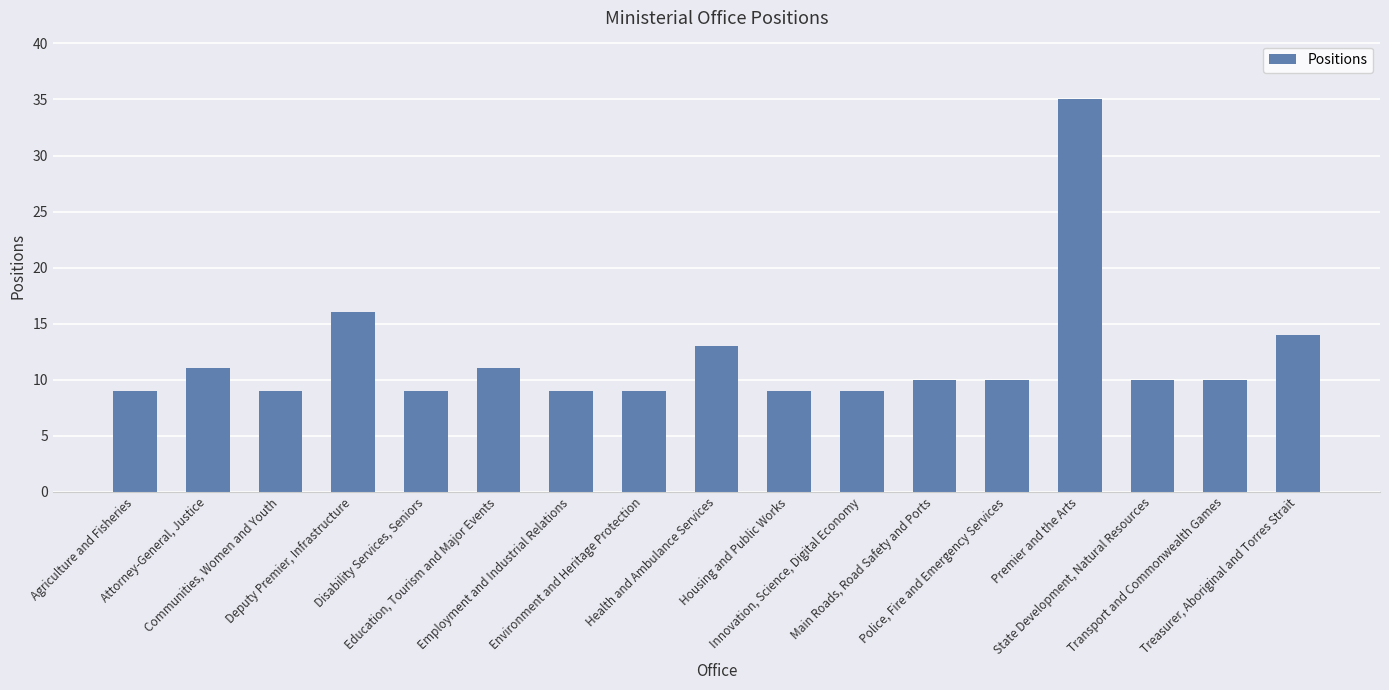

Is it true that the value at Education, Tourism and Major Events is 11?

True